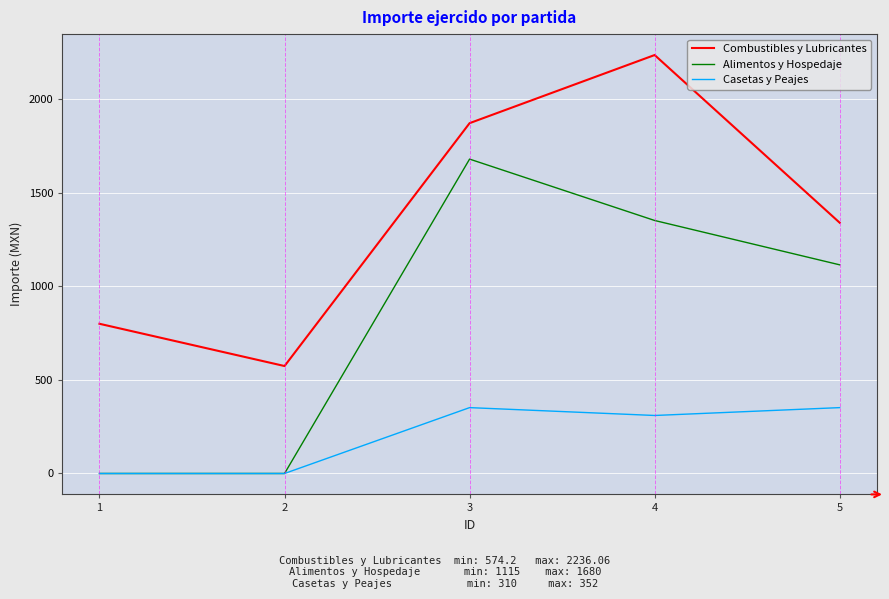

Between 1 and 5, which series saw the biggest shift?

Alimentos y Hospedaje